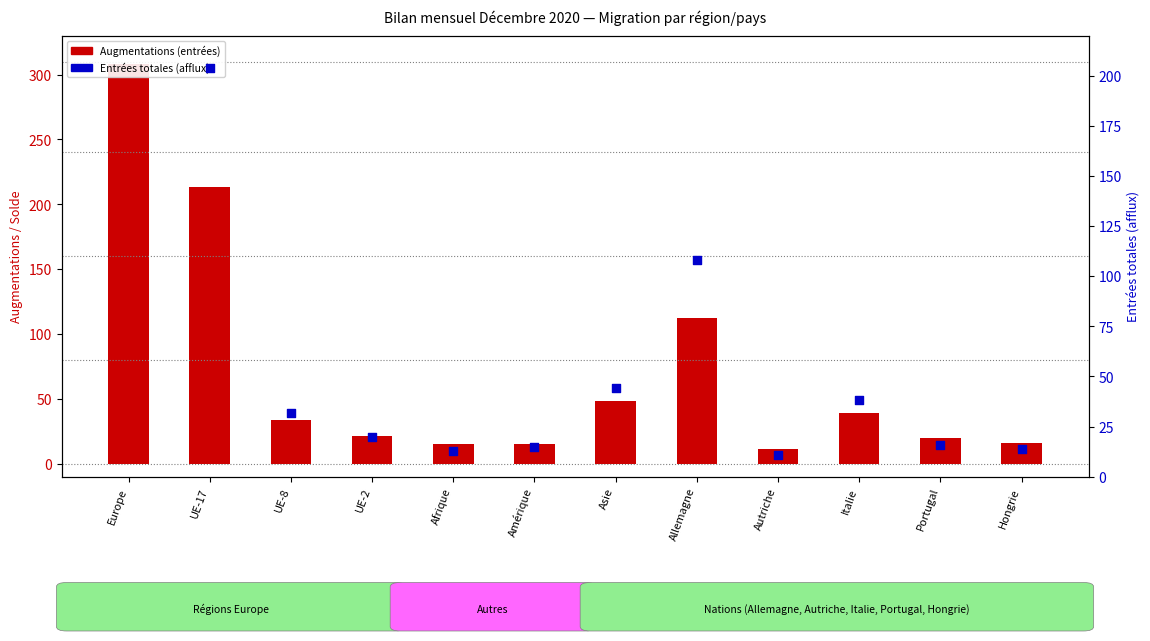

At which category is the sum across all series the highest?

Europe